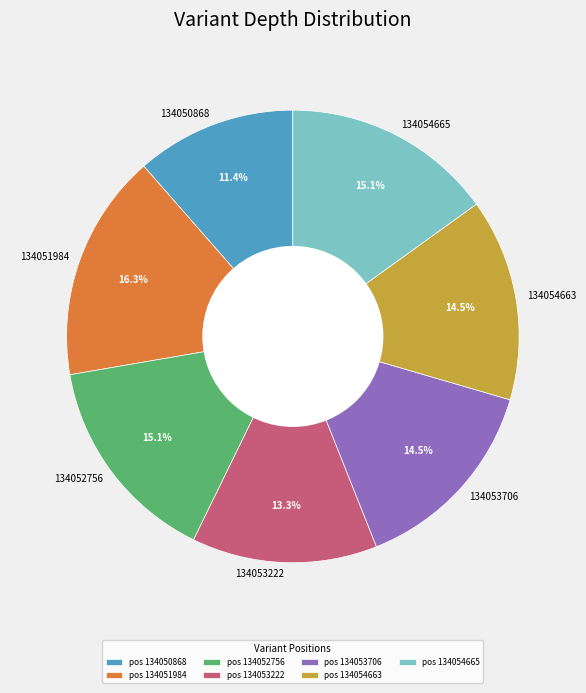

Do 134053222 and 134053706 together represent more than half of the pie?

No